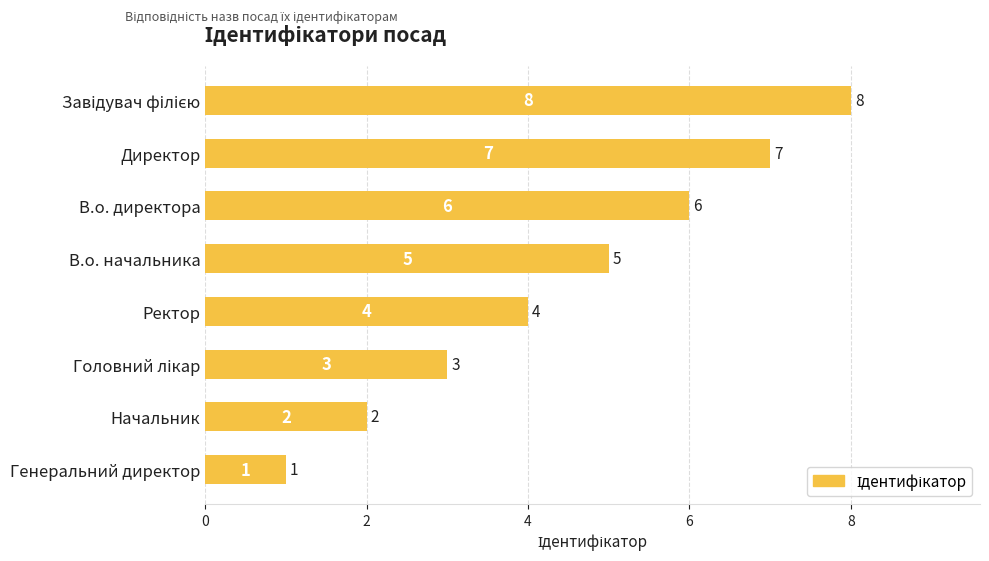

Is it true that the value at В.о. директора is 6?

True